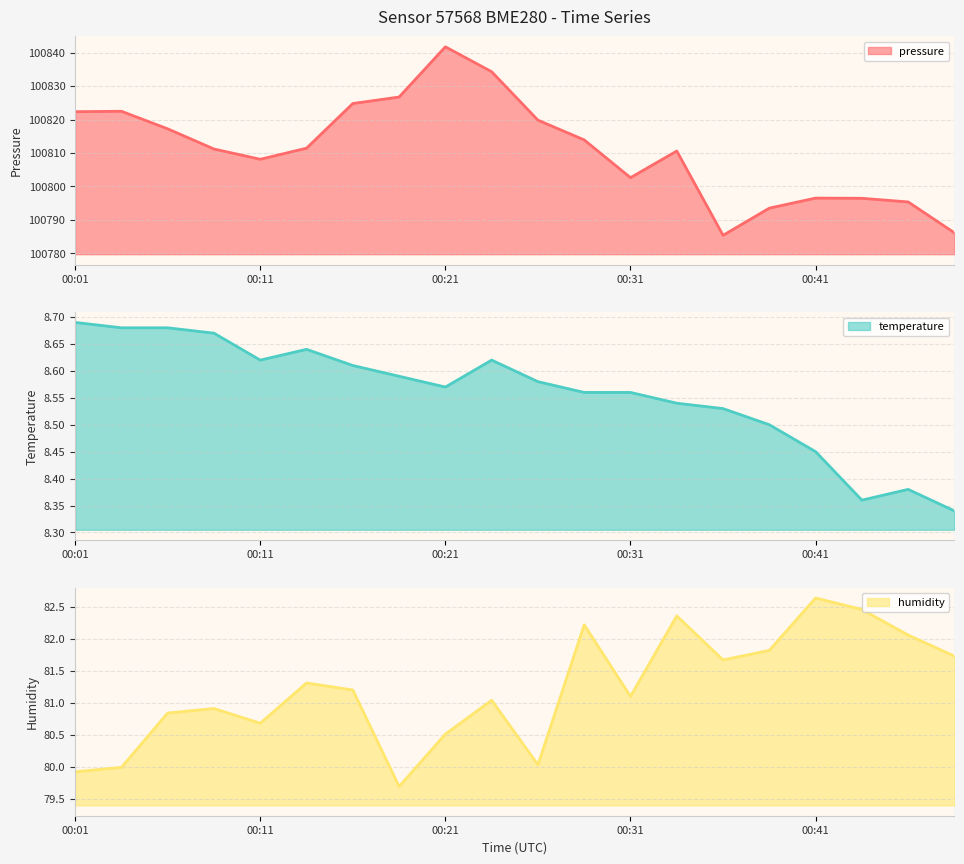

Which has a higher value, 00:38 or 00:01?

00:01